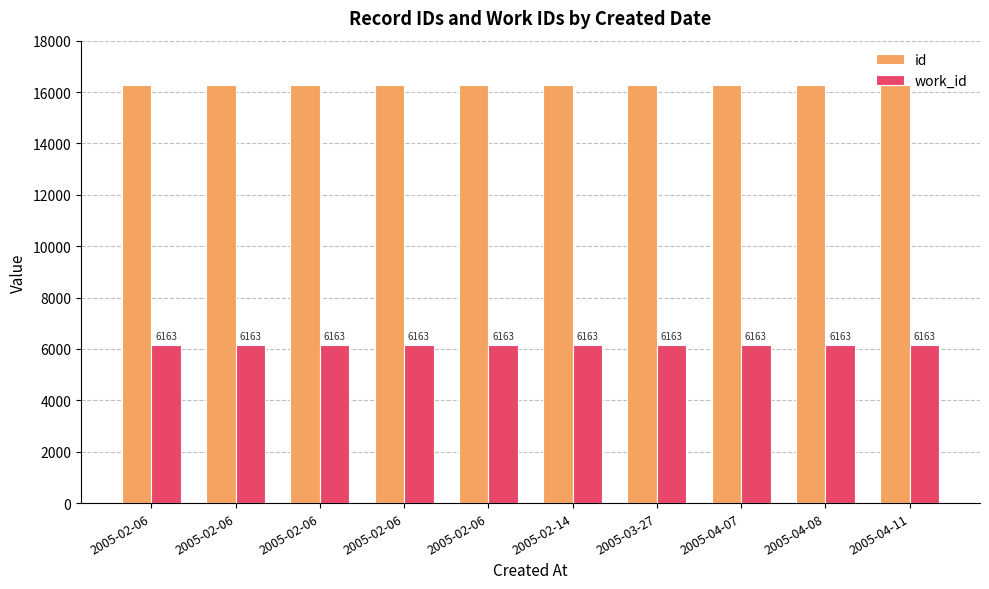

What is the total value across all series at 2005-03-27?

22431